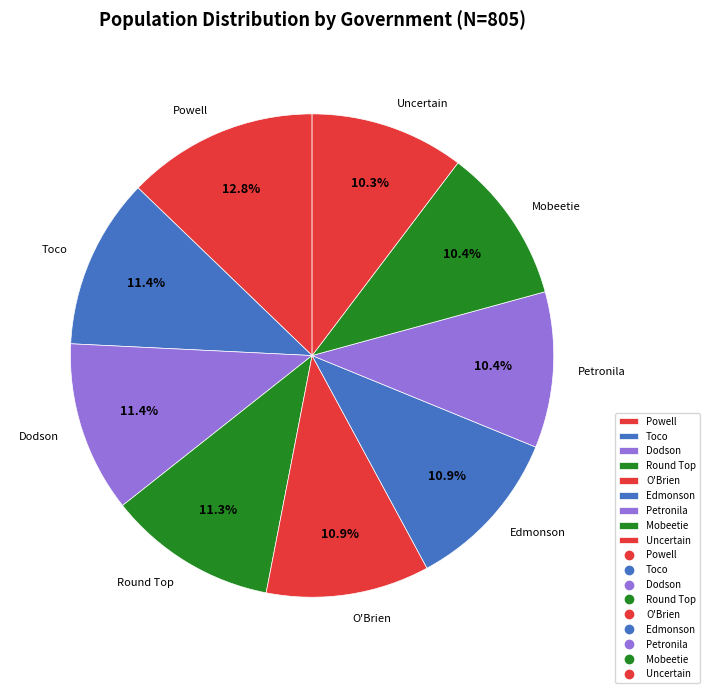

True or false: Mobeetie accounts for 10% of the total.

True